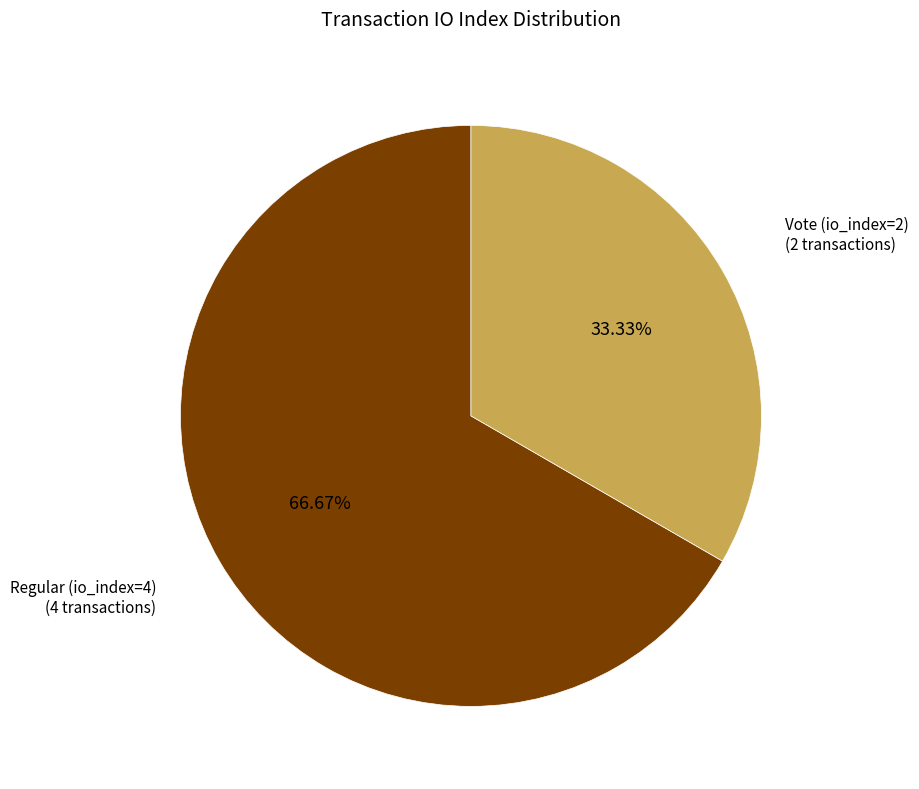

Is there a majority slice in this chart?

Yes